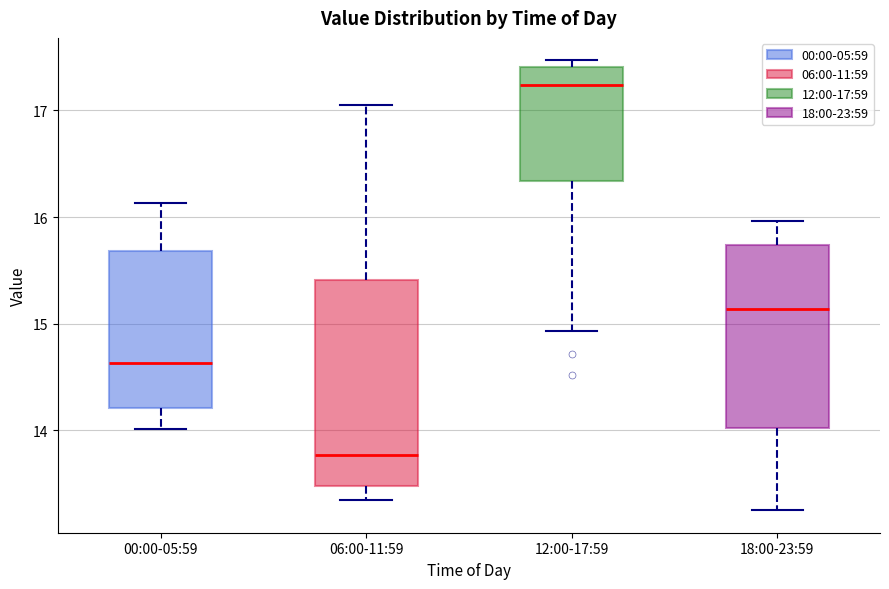

Which box is the tallest, from its lower edge to its upper edge?

06:00-11:59